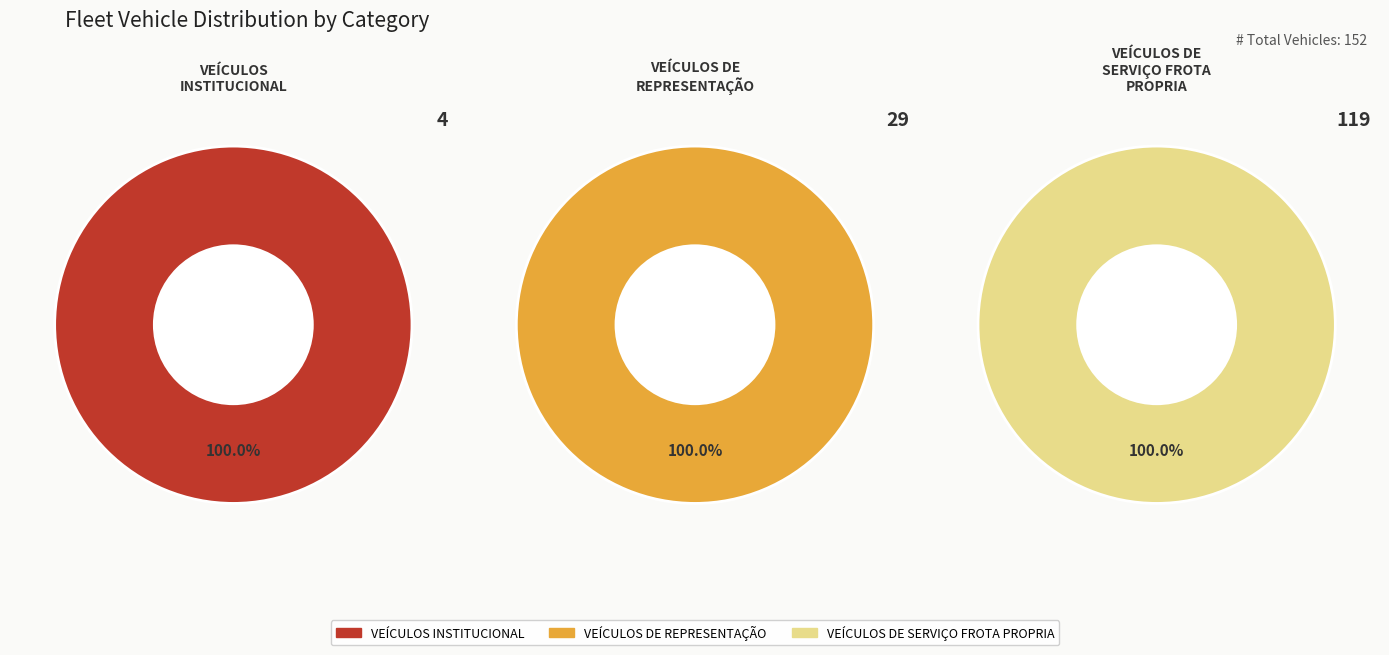

How many segments does this pie chart have?

3